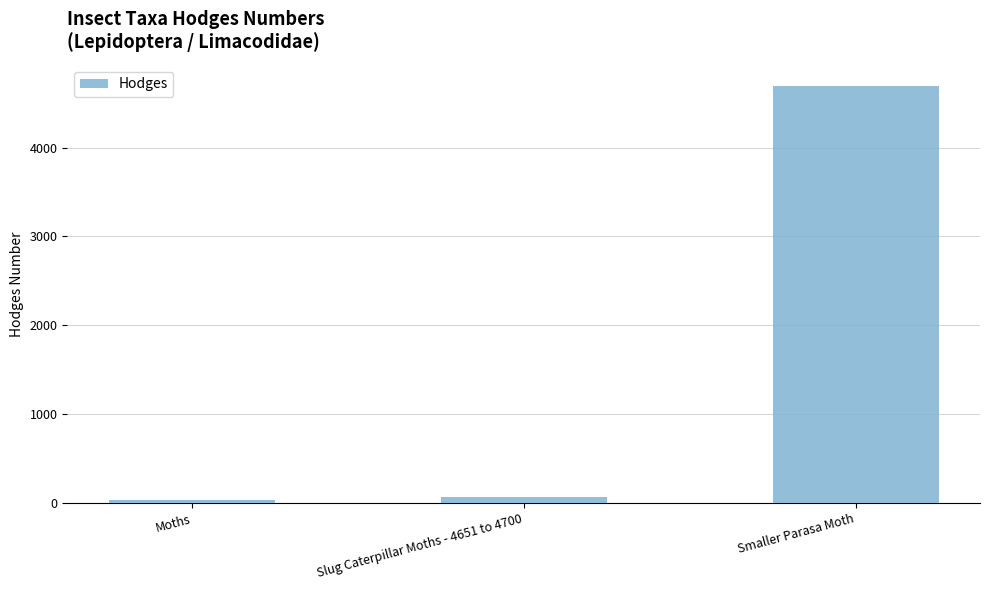

What is the ratio of the value at Slug Caterpillar Moths - 4651 to 4700 to the value at Moths?

2.3